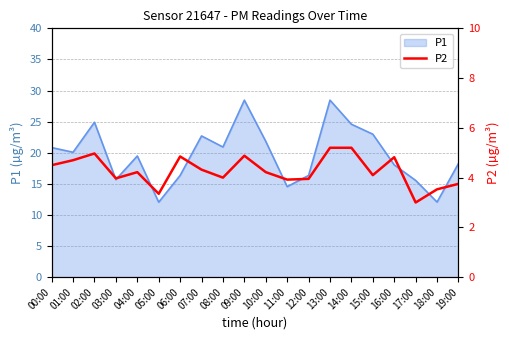

What is the minimum value for P1?

12.1